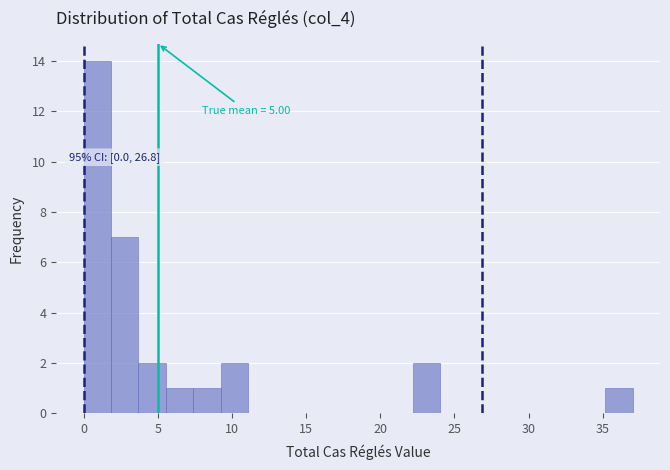

Read against the x-axis, roughly where is the centre of the tallest bar?

1.0